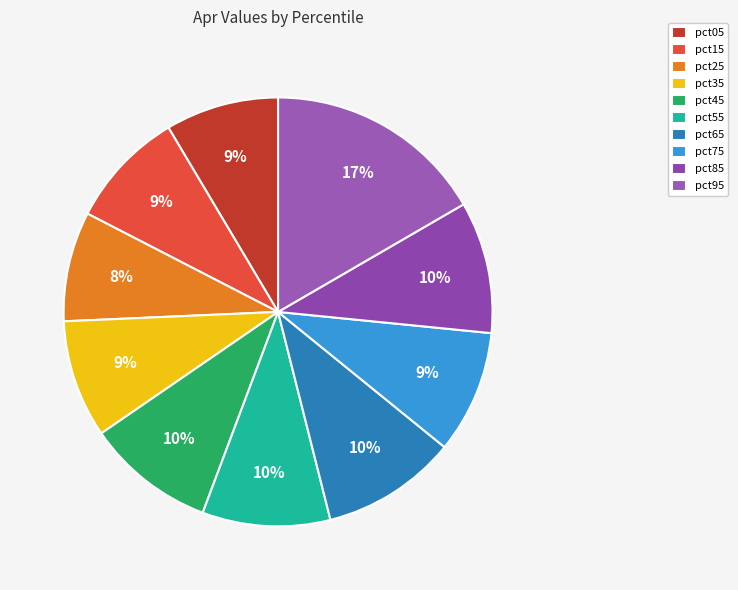

To the nearest percent, what portion does pct95 represent?

17%